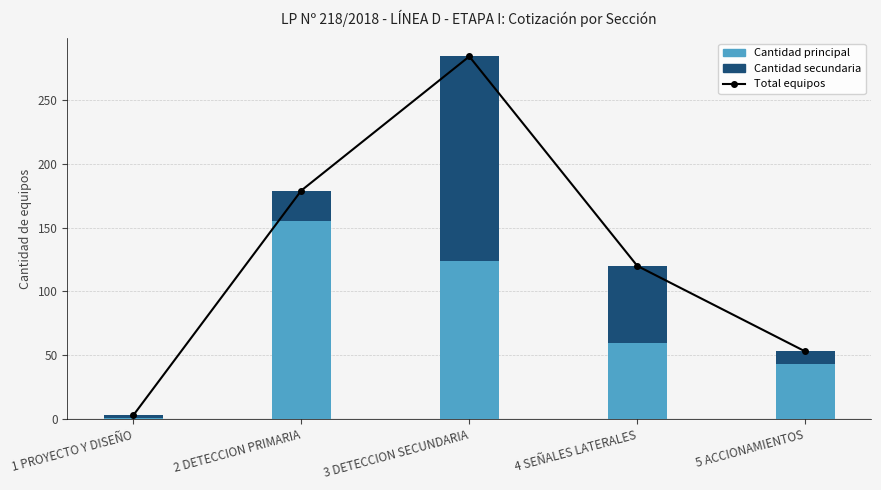

What is the difference between the maximum and second lowest values in the Cantidad secundaria series?

150